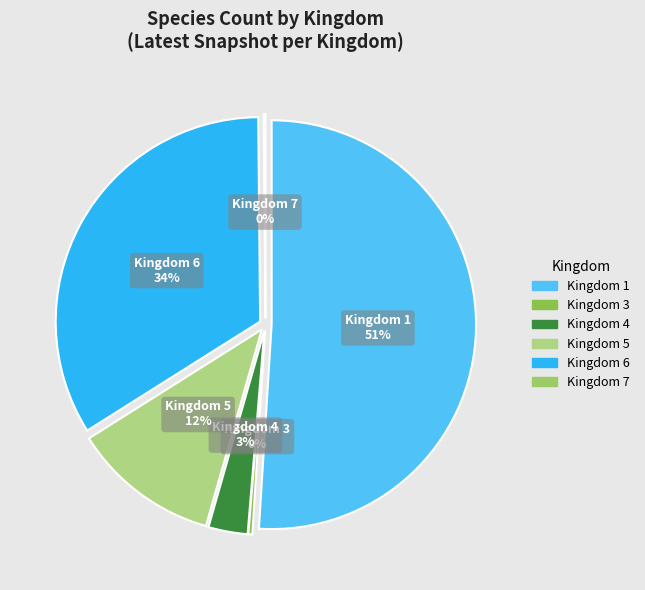

What is the total percentage of 3 and 5?

12.0%